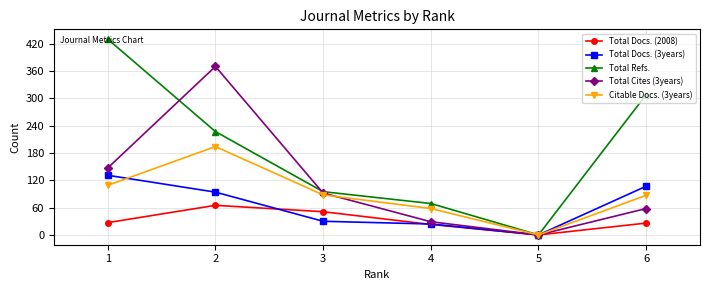

What is the maximum value for Total Refs.?

430